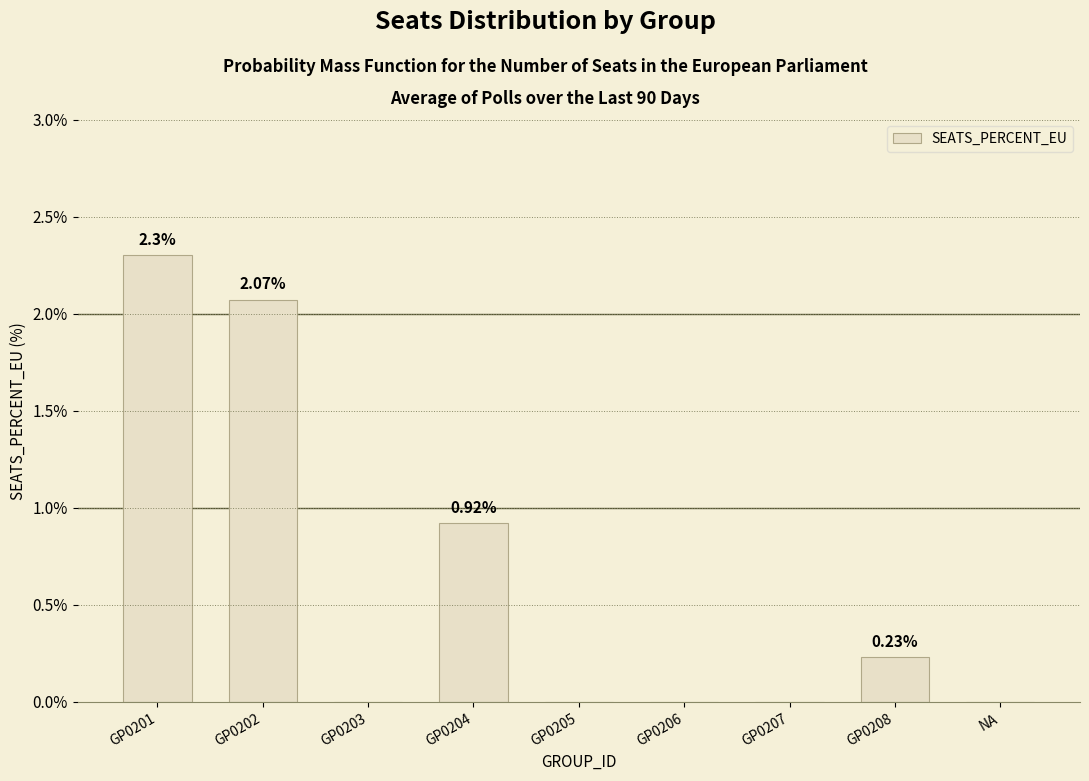

Read the value at GP0208.

0.2